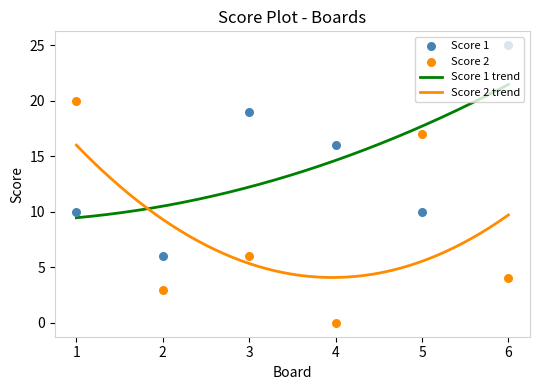

Which series contains the highest Y value?

Score 1